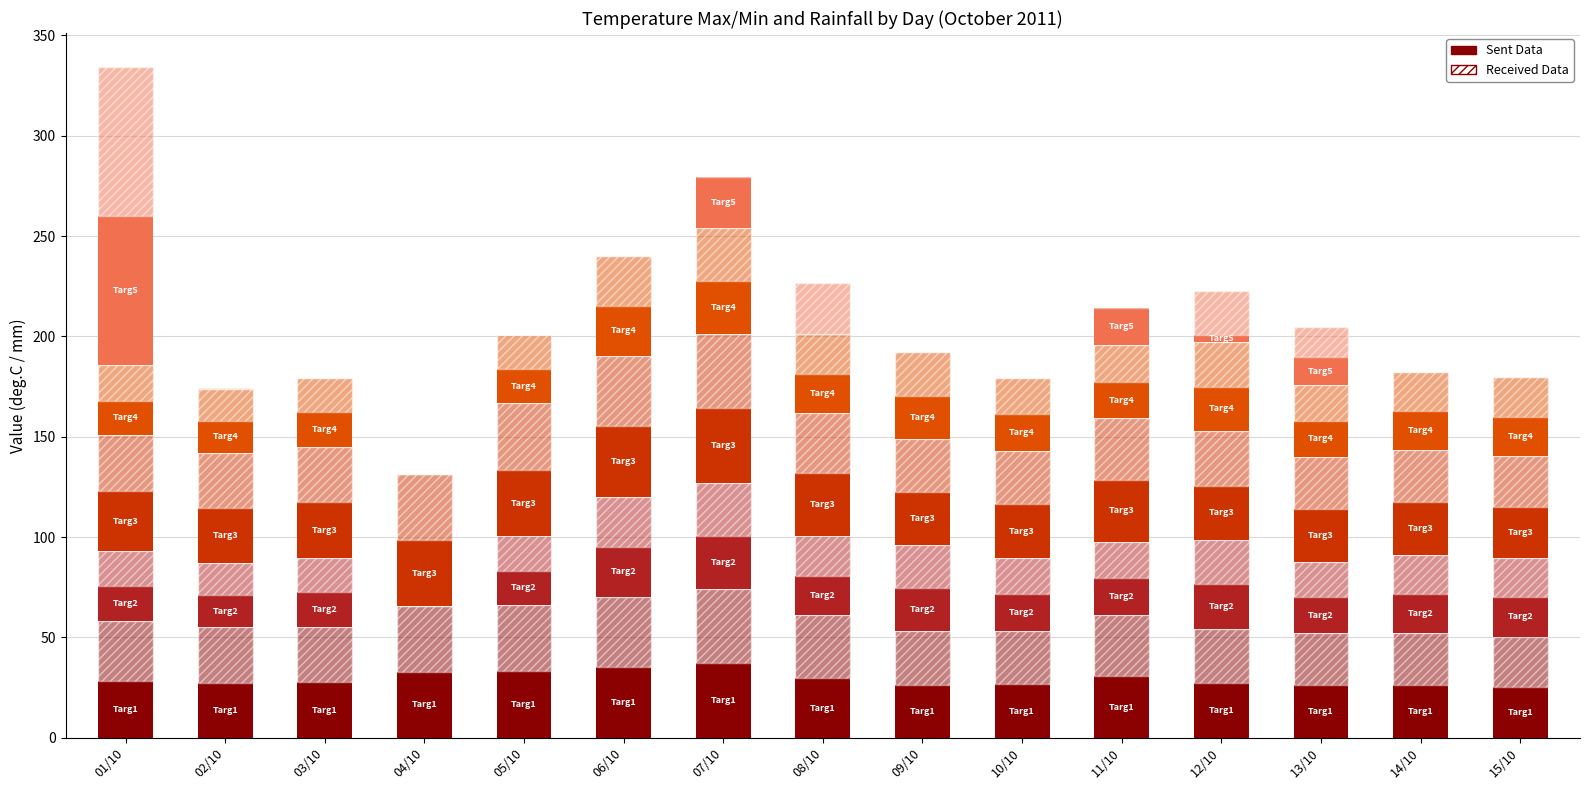

The value of Tx_0024 at 11/10 is 11.5. True or false?

False